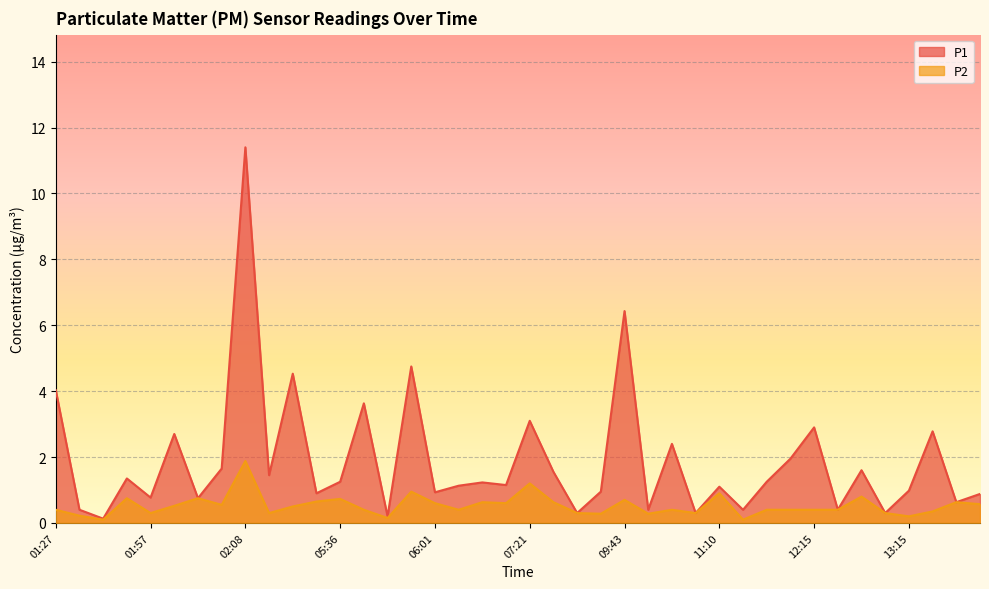

What are all the series names shown in the legend?

P1, P2